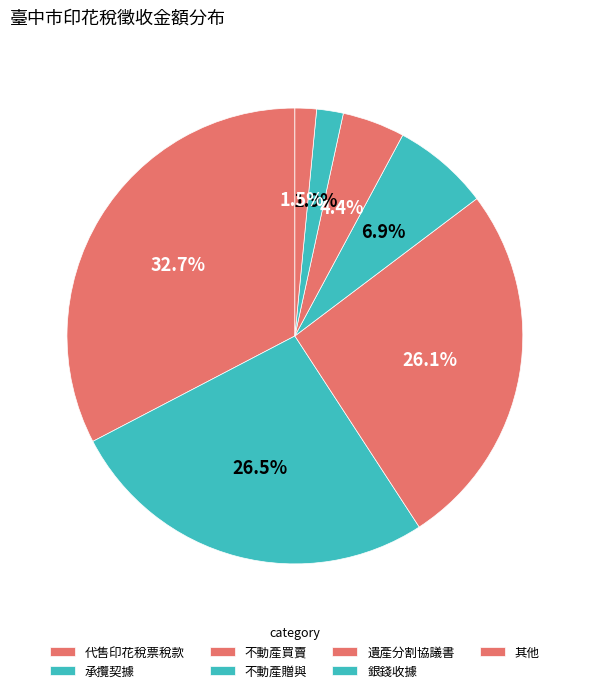

Count the number of slices in the pie.

7